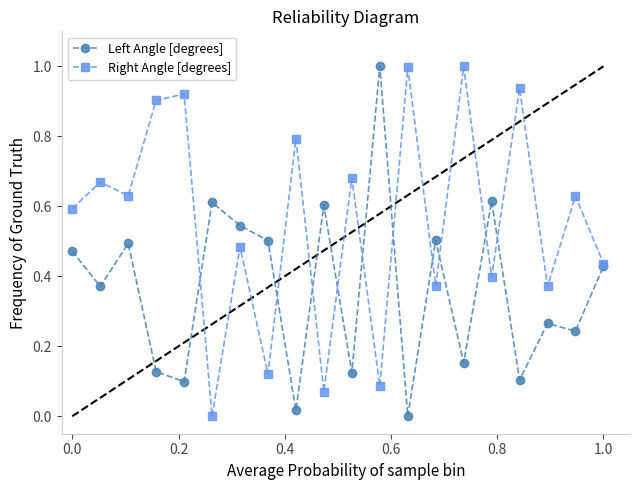

True or false: Left Angle [degrees] has more than 2 points higher than both neighbors.

True